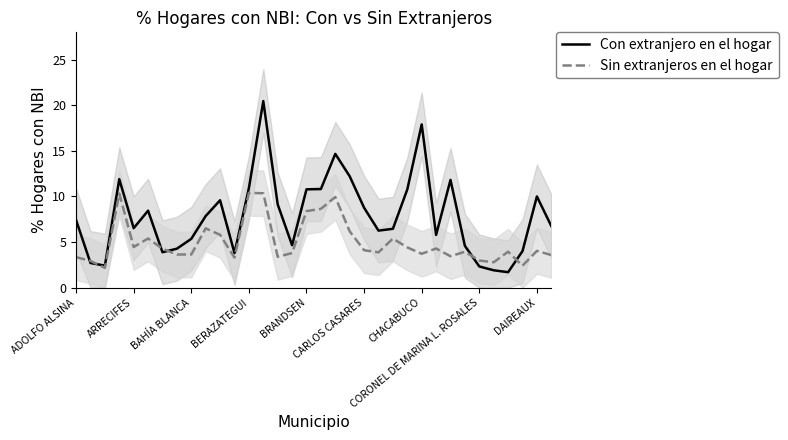

How many data points in Con extranjero en el hogar are less than 7?

17